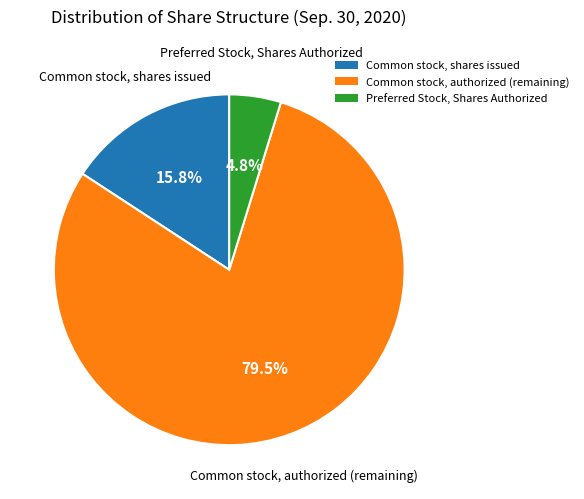

Is Common stock, authorized the majority of the pie?

Yes